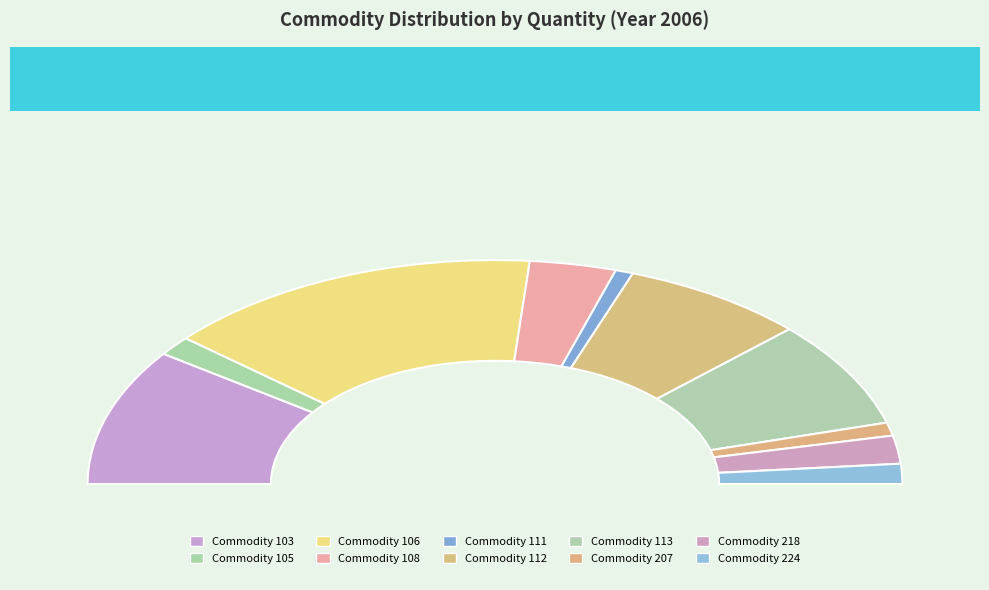

What is the change in value from 105 to 108?

+49